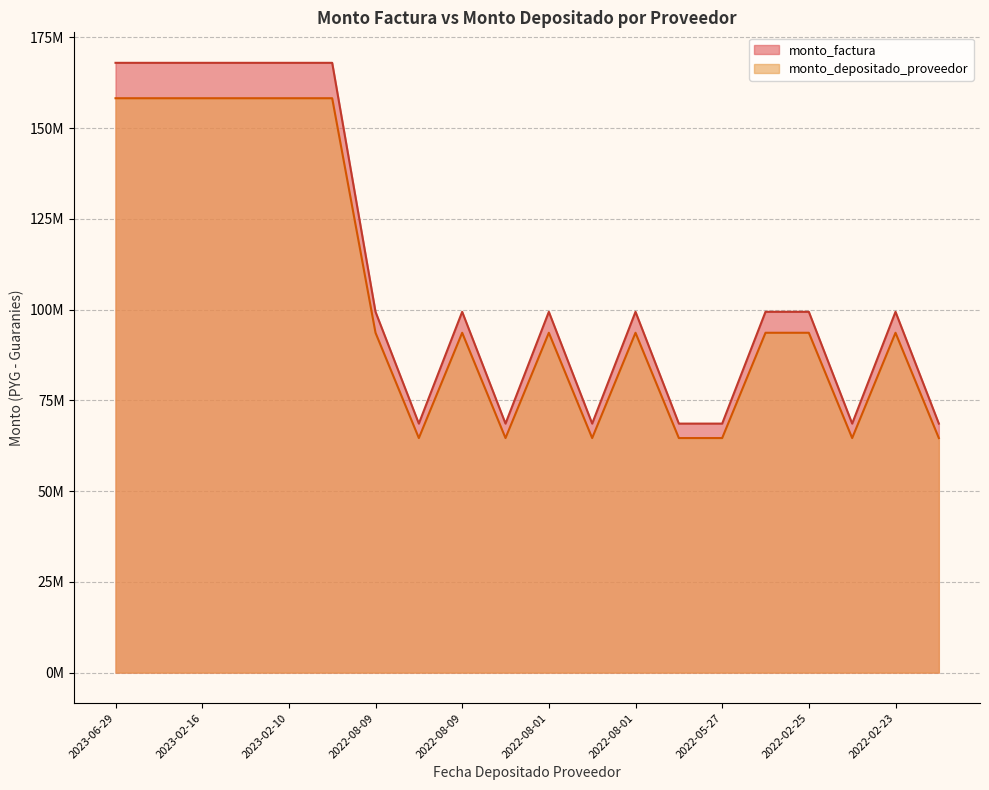

True or false: monto_depositado_proveedor has more than 1 points higher than both neighbors.

True